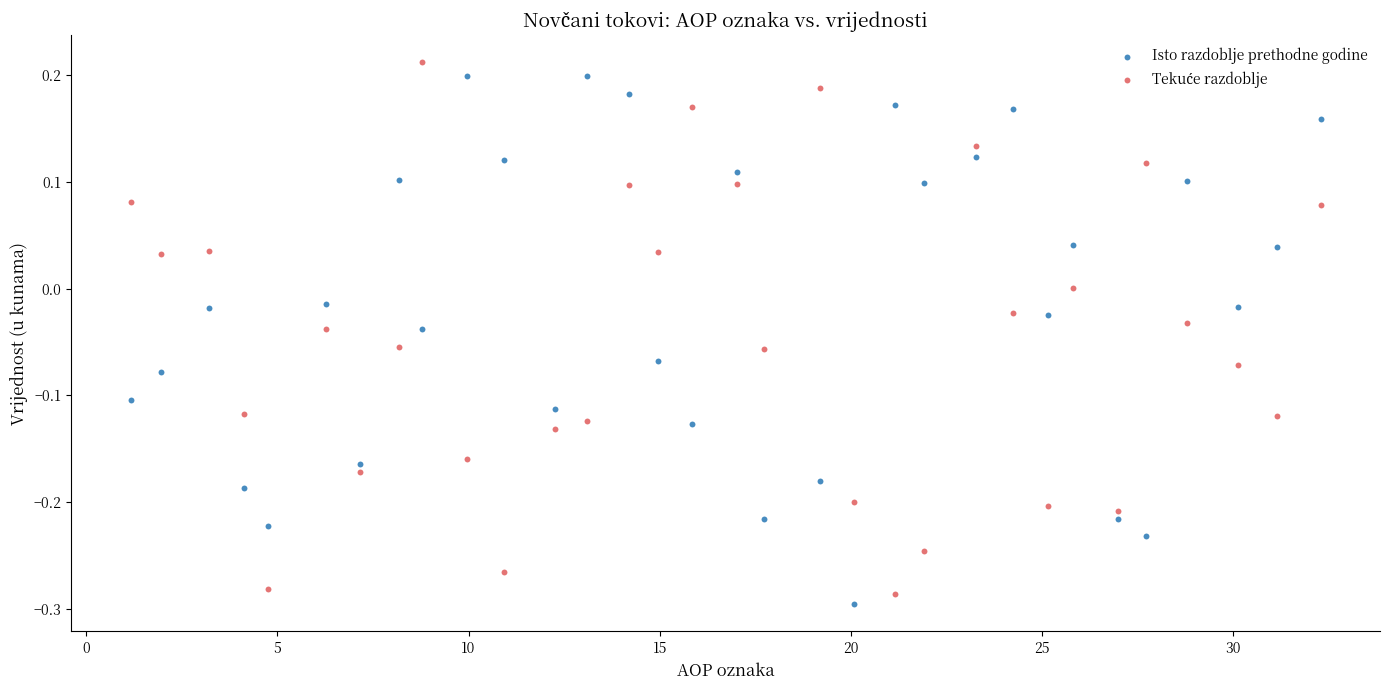

What is the X range (max minus min) for the scatter plot?

31.1